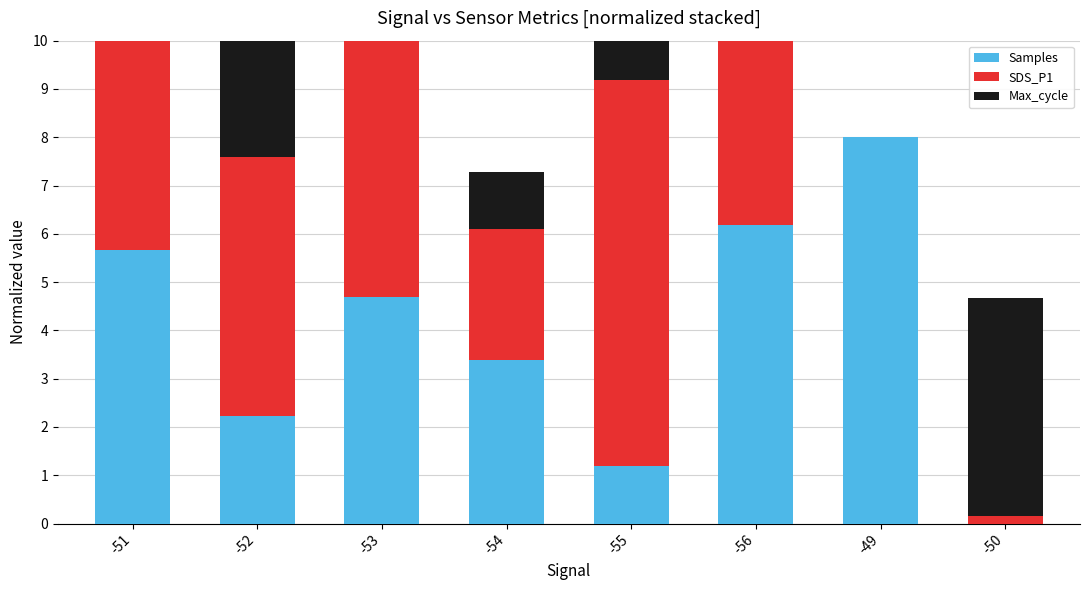

Which label corresponds to the largest value in the chart?

-49